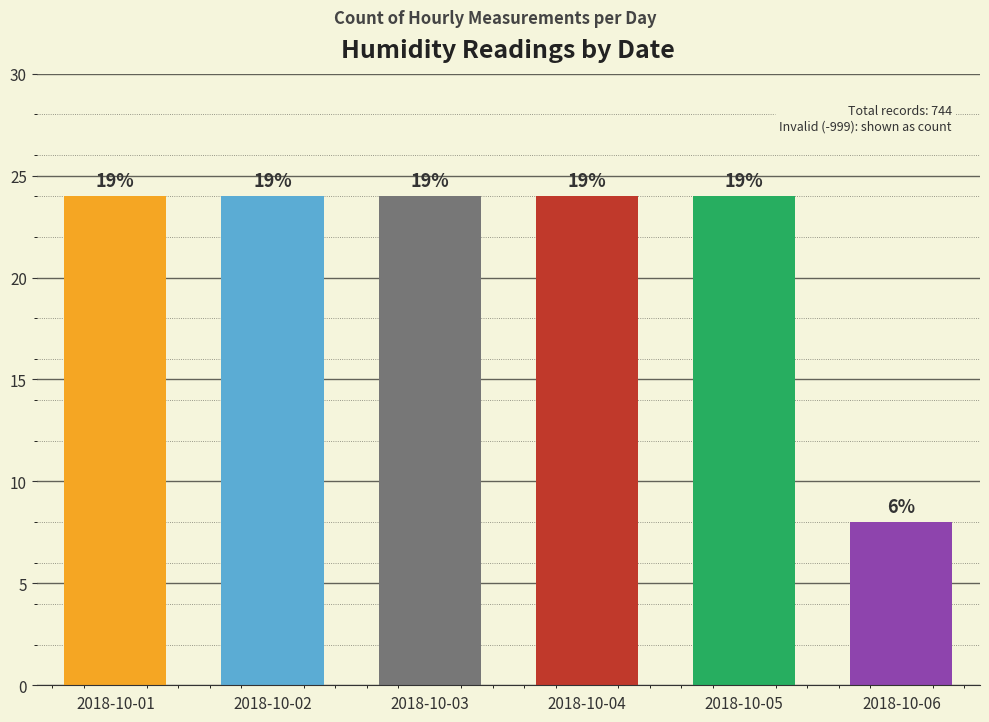

Which category has the lowest value across all series?

2018-10-06